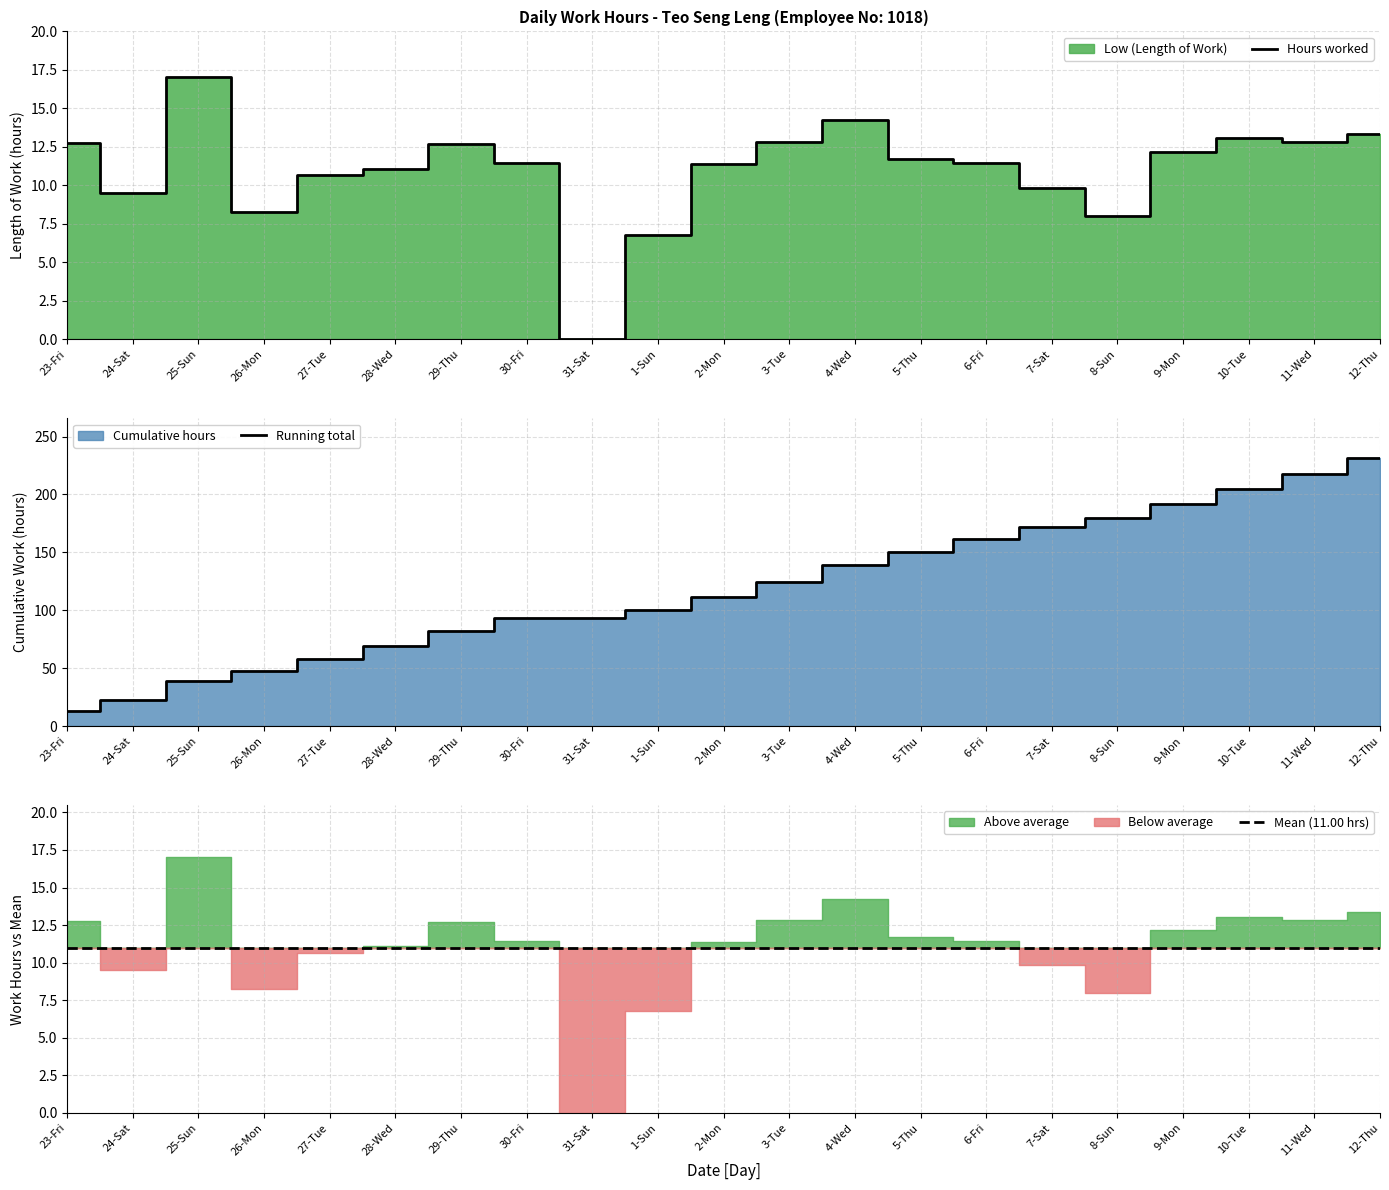

What position from the right is 1-Sun?

12